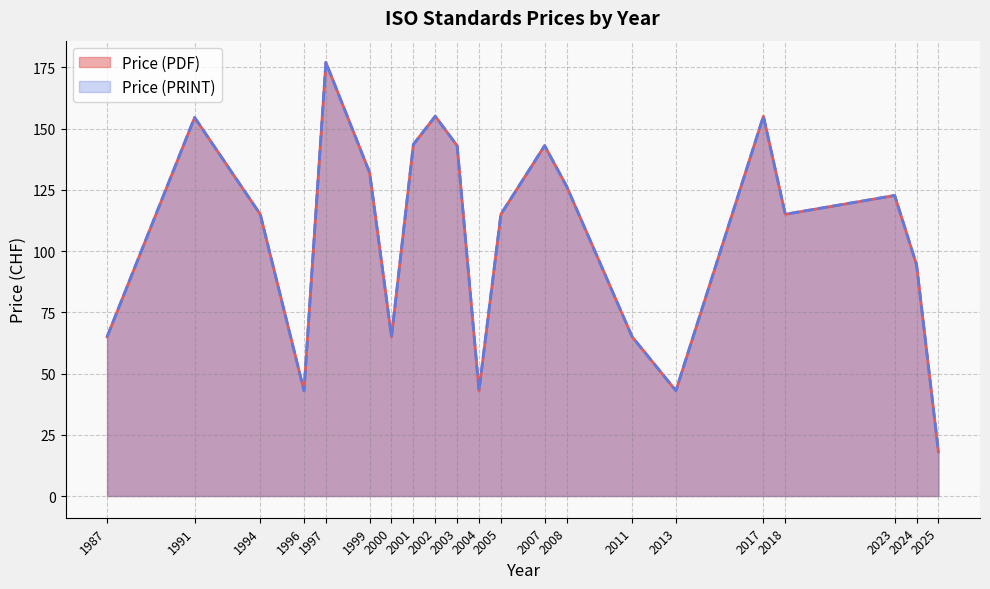

Which has a higher value, 2008 or 1994?

2008